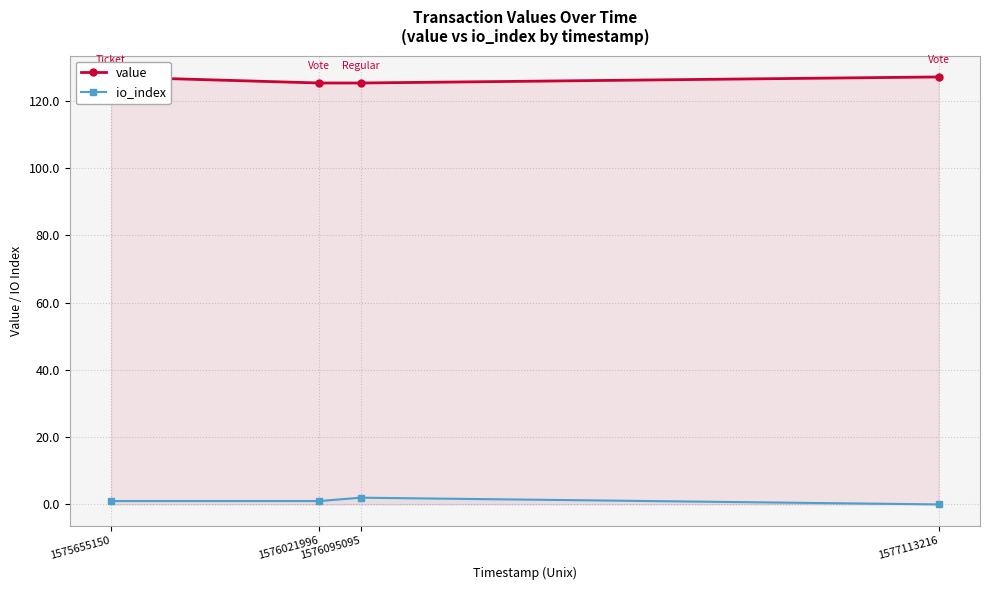

Between 1575655150 and 1576021996, which series saw the biggest shift?

value